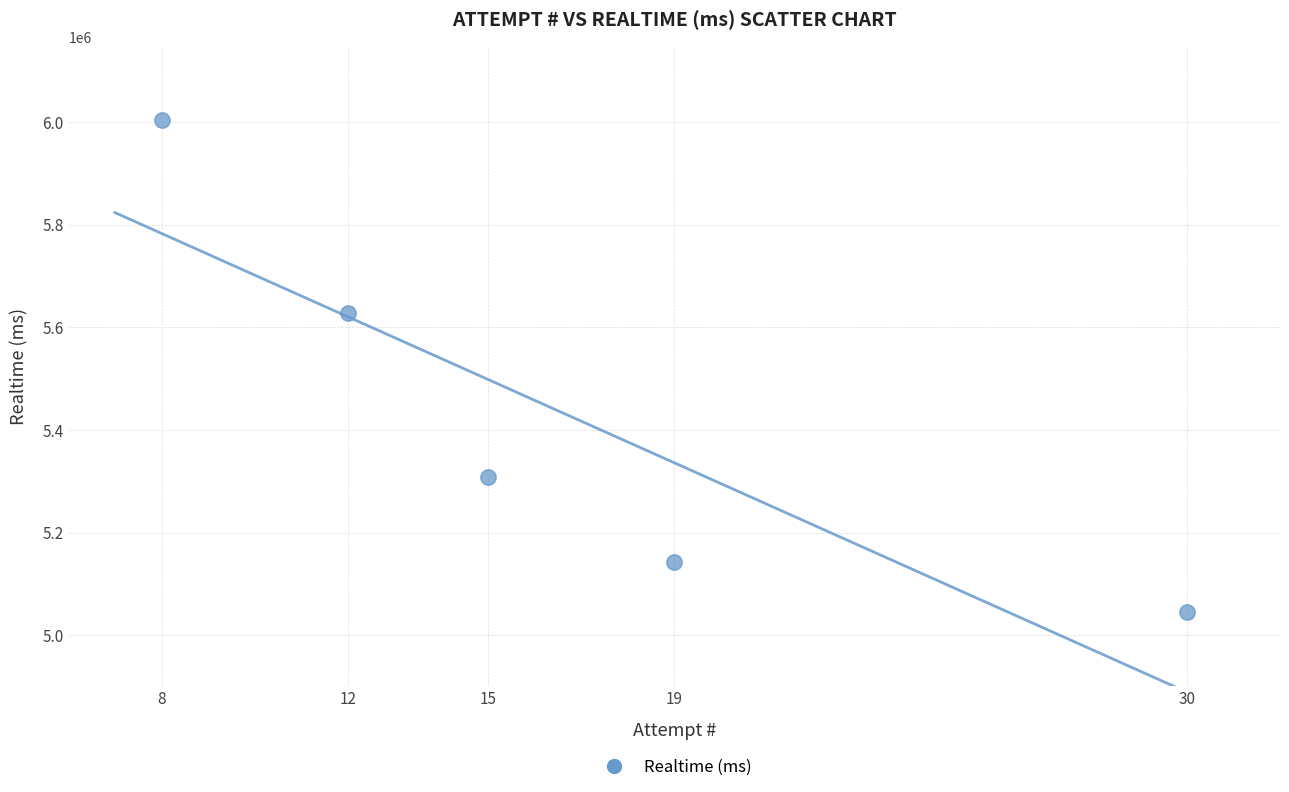

What Y value in the scatter plot is closest to 5524593?

5627856